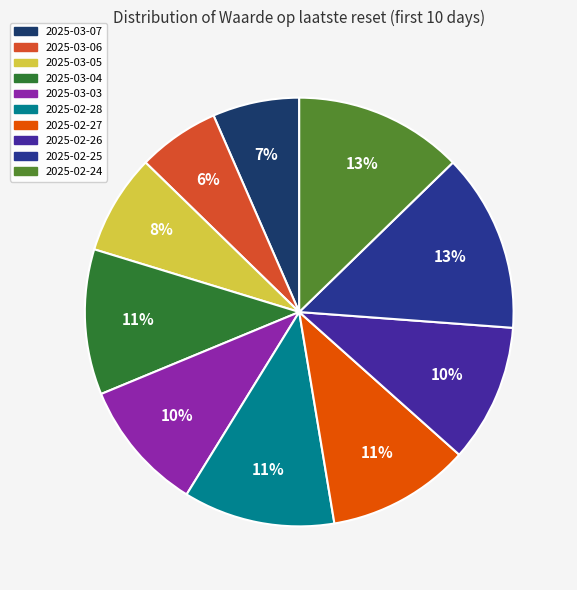

To the nearest percent, what portion does 2025-03-03 represent?

10%